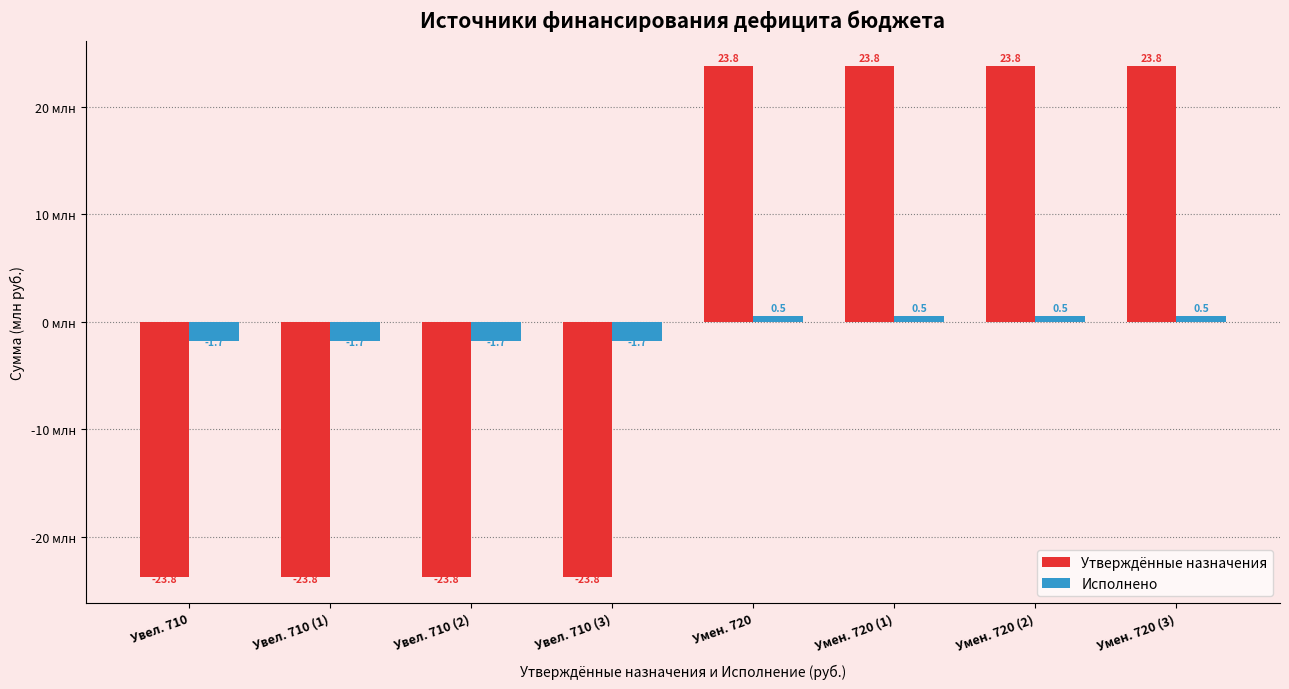

Which series changed the most between Увел. 710 and Умен. 720 (2)?

Утверждённые назначения